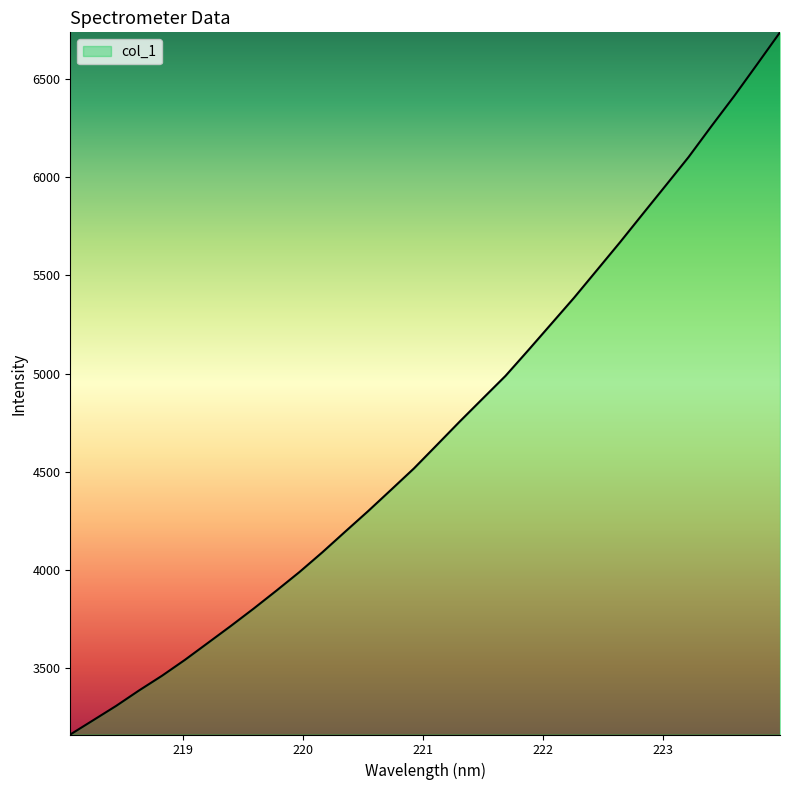

What is the difference between the maximum and minimum values?

3573.6